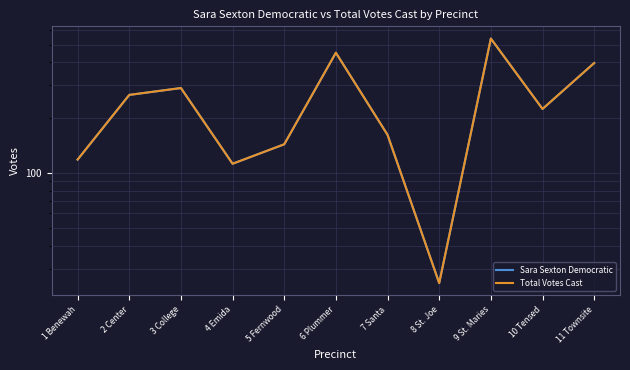

At which label does Sara Sexton Democratic reach its minimum?

8 St. Joe